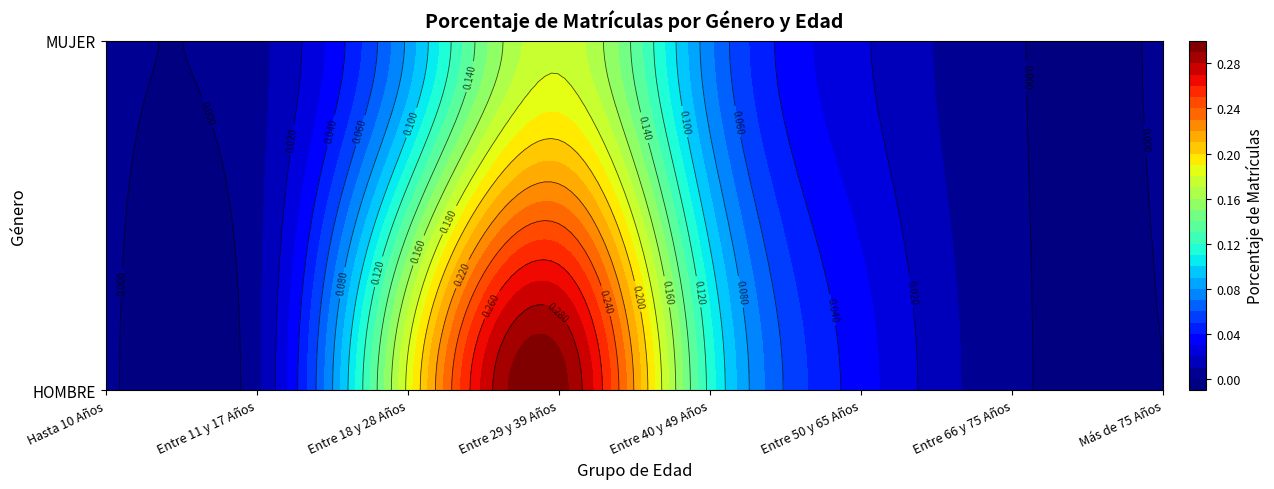

Which category has the lowest value across all series?

Más de 75 Años